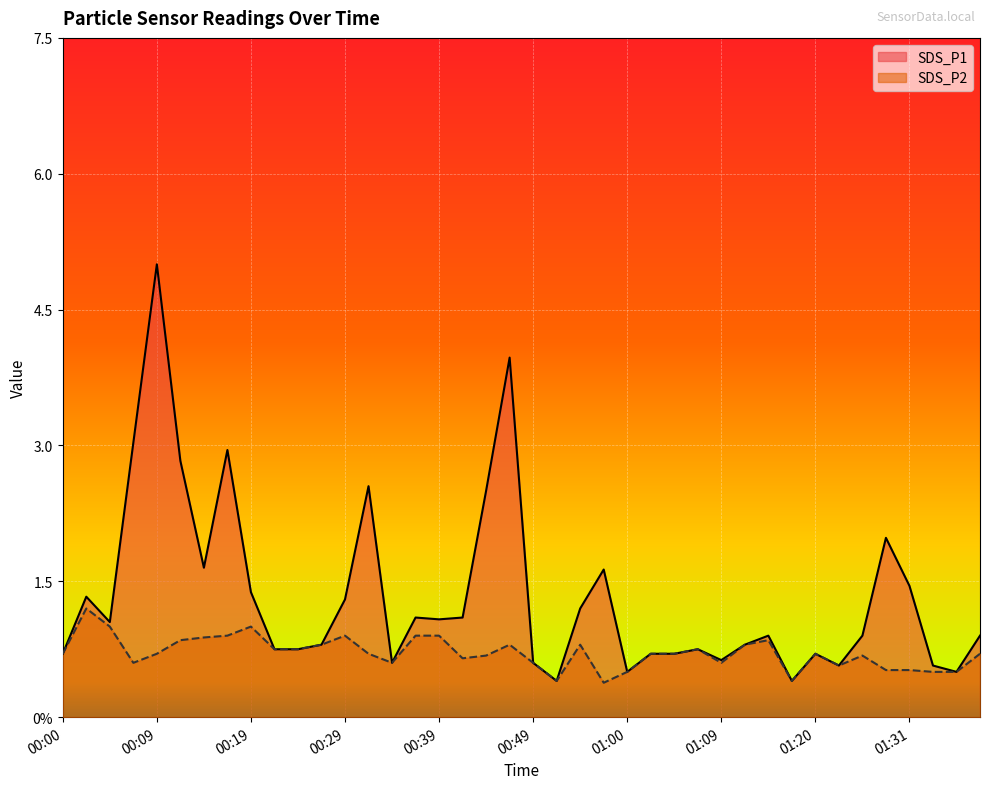

Rank the categories by SDS_P1 value from lowest to highest.

00:52, 01:17, 01:00, 01:36, 01:23, 01:34, 00:34, 00:49, 01:09, 00:00, 01:02, 01:04, 01:20, 00:21, 00:24, 01:07, 00:26, 01:12, 01:15, 01:26, 01:39, 00:04, 00:39, 00:36, 00:41, 00:55, 00:29, 00:02, 00:19, 01:31, 00:57, 00:14, 01:28, 00:44, 00:31, 00:12, 00:17, 00:07, 00:47, 00:09